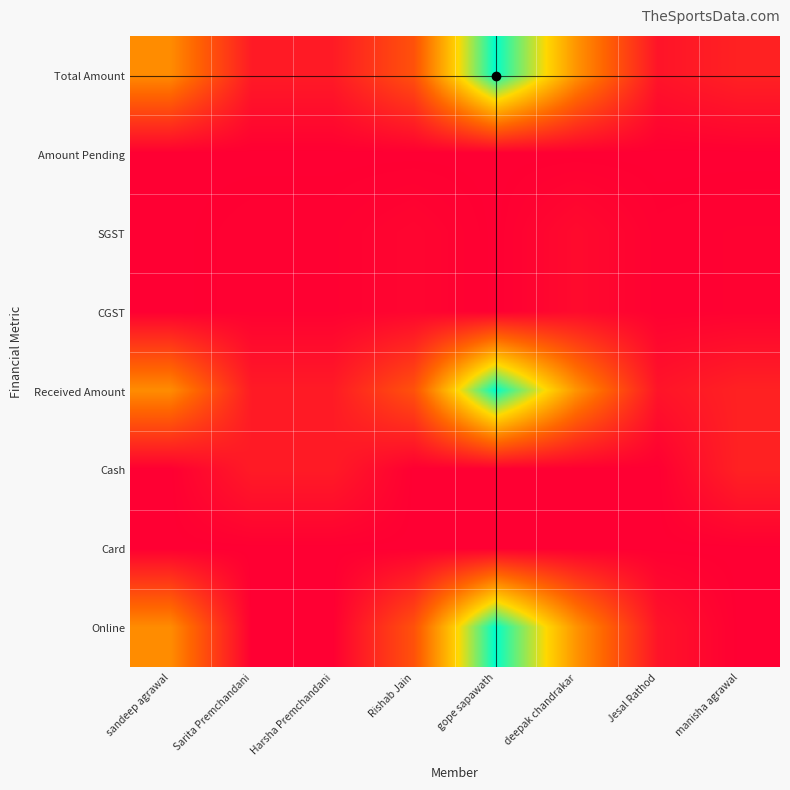

Which has a higher value, Harsha Premchandani or Jesal Rathod?

Harsha Premchandani